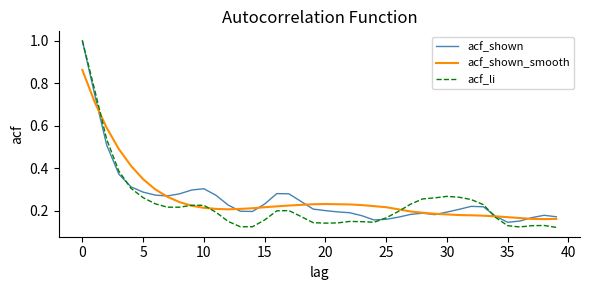

Which series has the widest spread of values?

acf_li